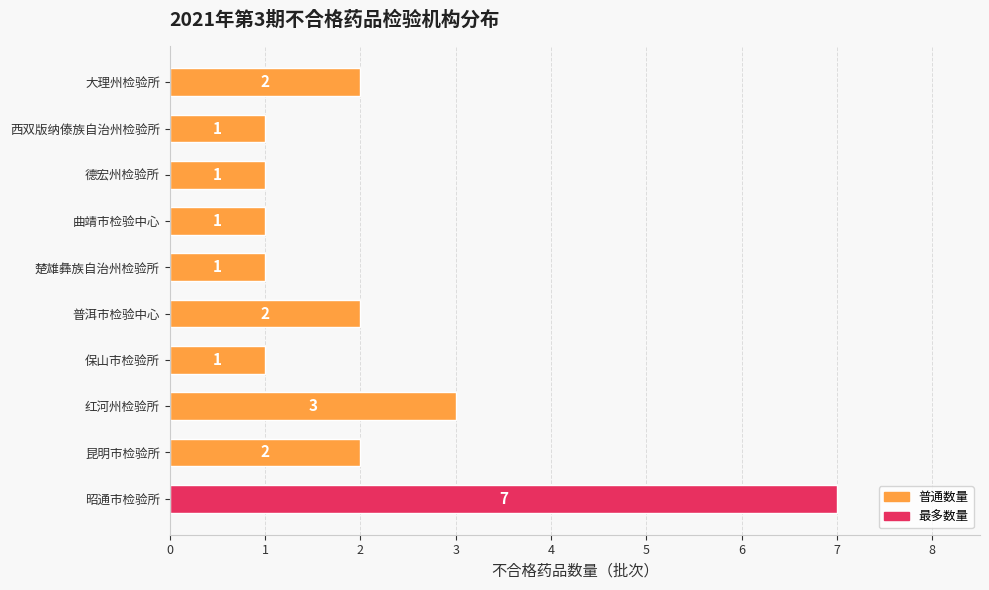

How many values are between 1 and 2?

8